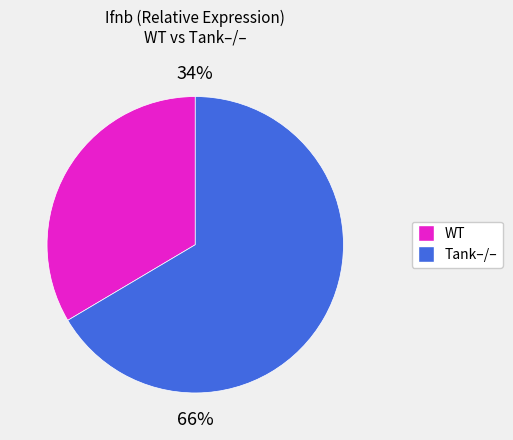

How many slices are in this pie chart?

2